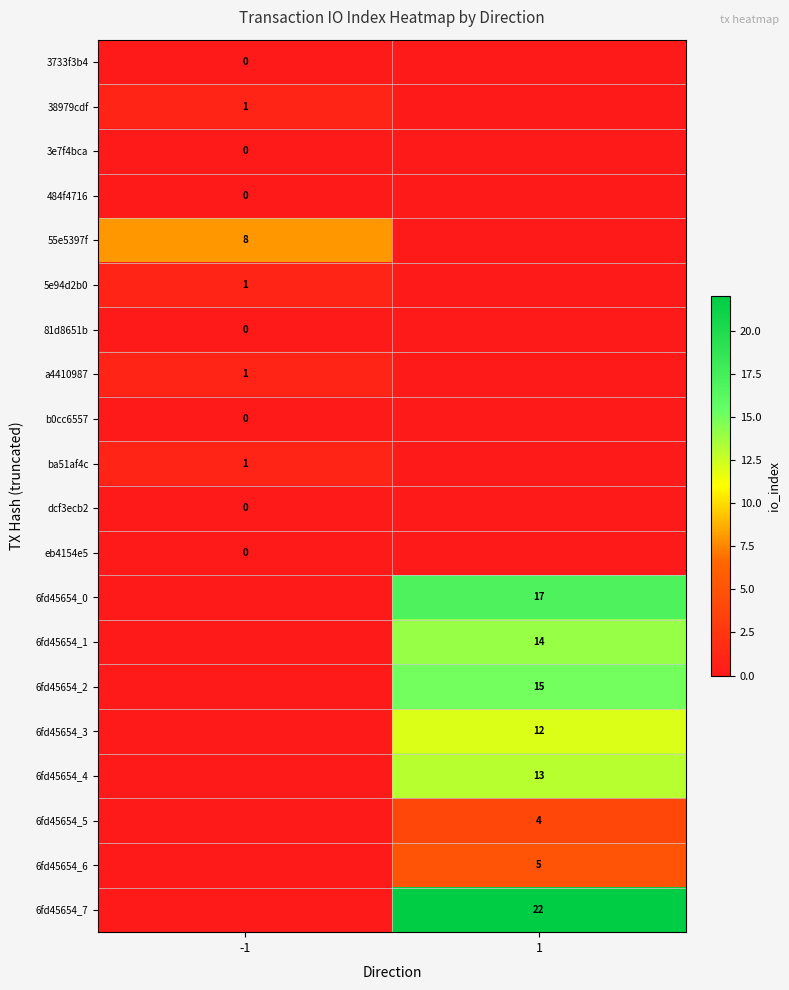

True or false: a4410987 has a value of 1 at -1.

True